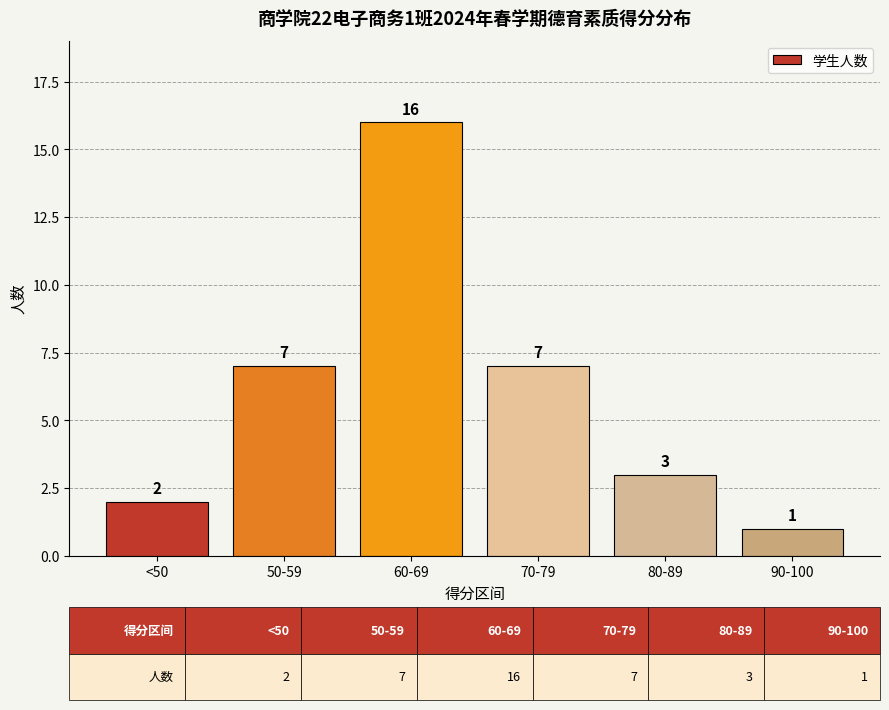

Count the number of data series in this chart.

1